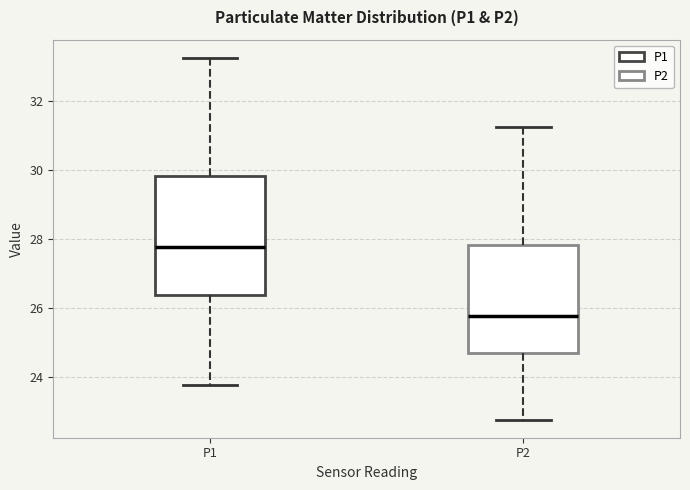

Where does the lower whisker of the box for P1 end on the y-axis? The values are not printed on the chart, so give them approximately, as read against the axis.

23.8